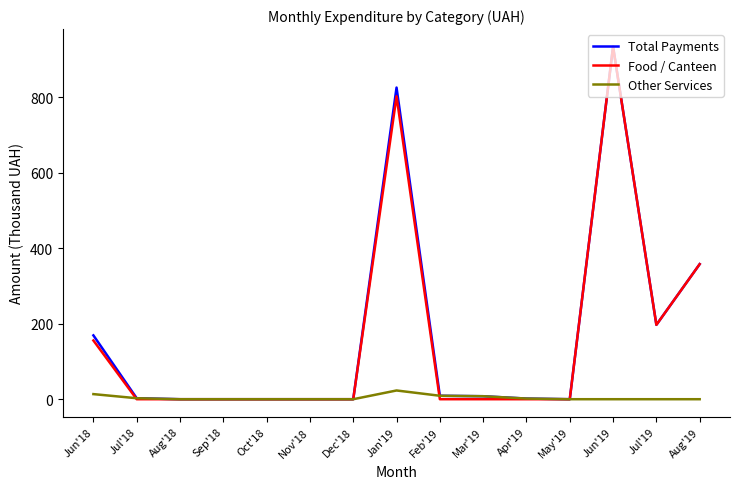

What position from the left is Oct'18?

5